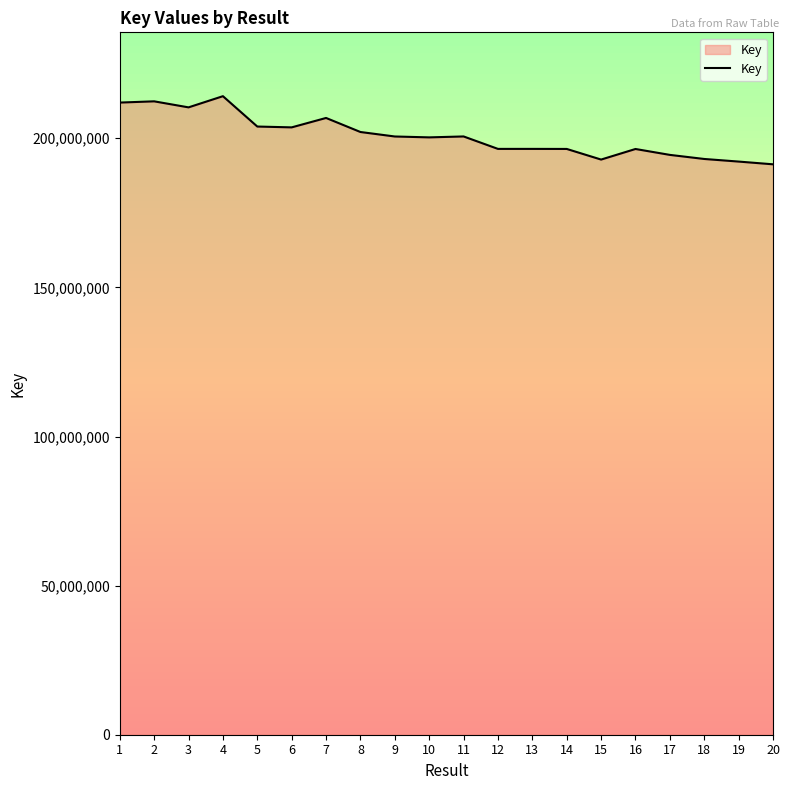

What is the change in value from 6 to 20?

-12388544